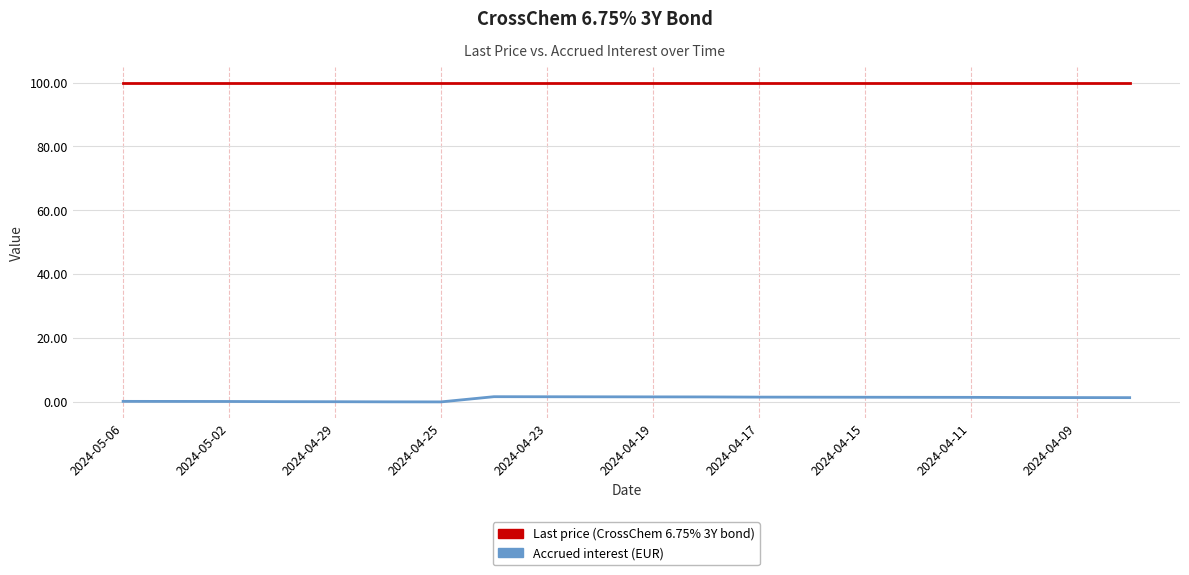

What is the greatest value displayed?

100.0